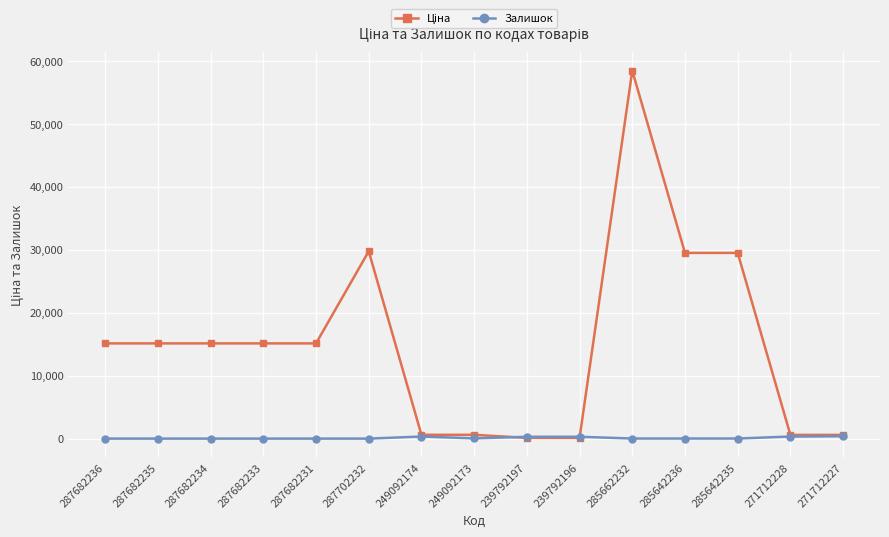

Count the number of data series in this chart.

2